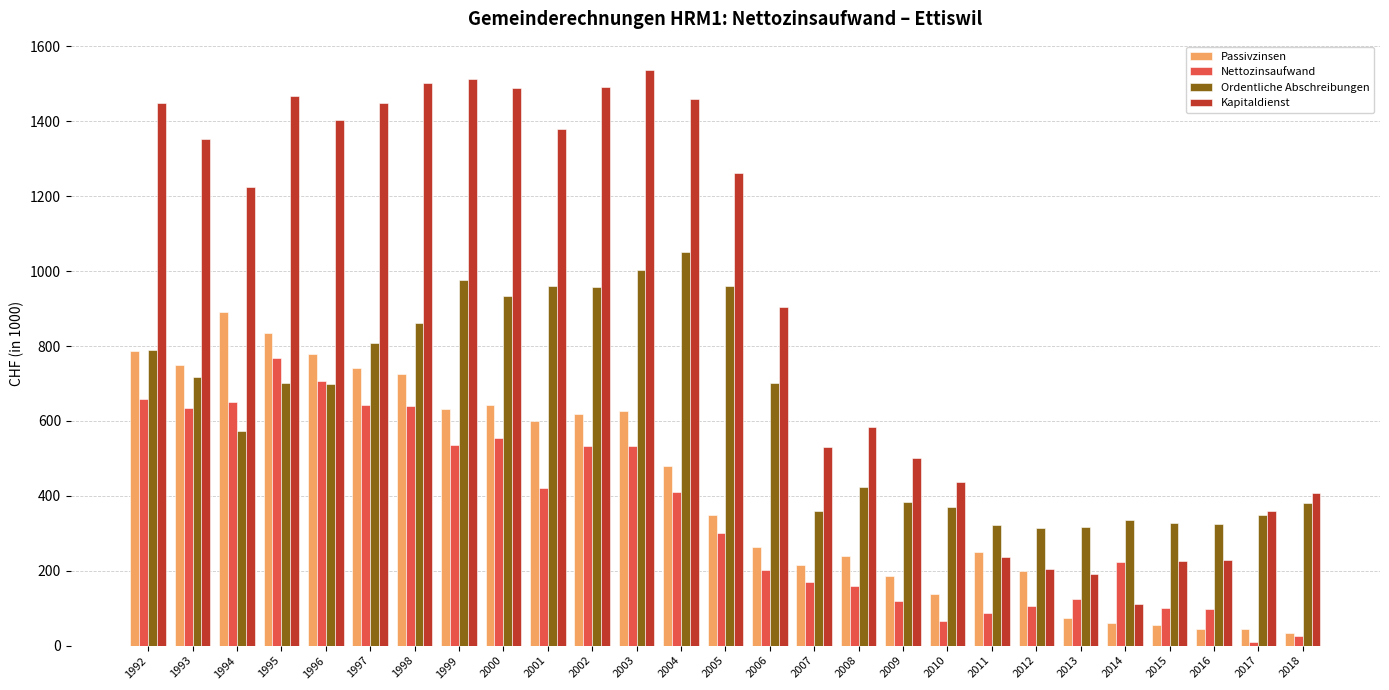

Is it true that Passivzinsen equals 987.3 at 1999?

False